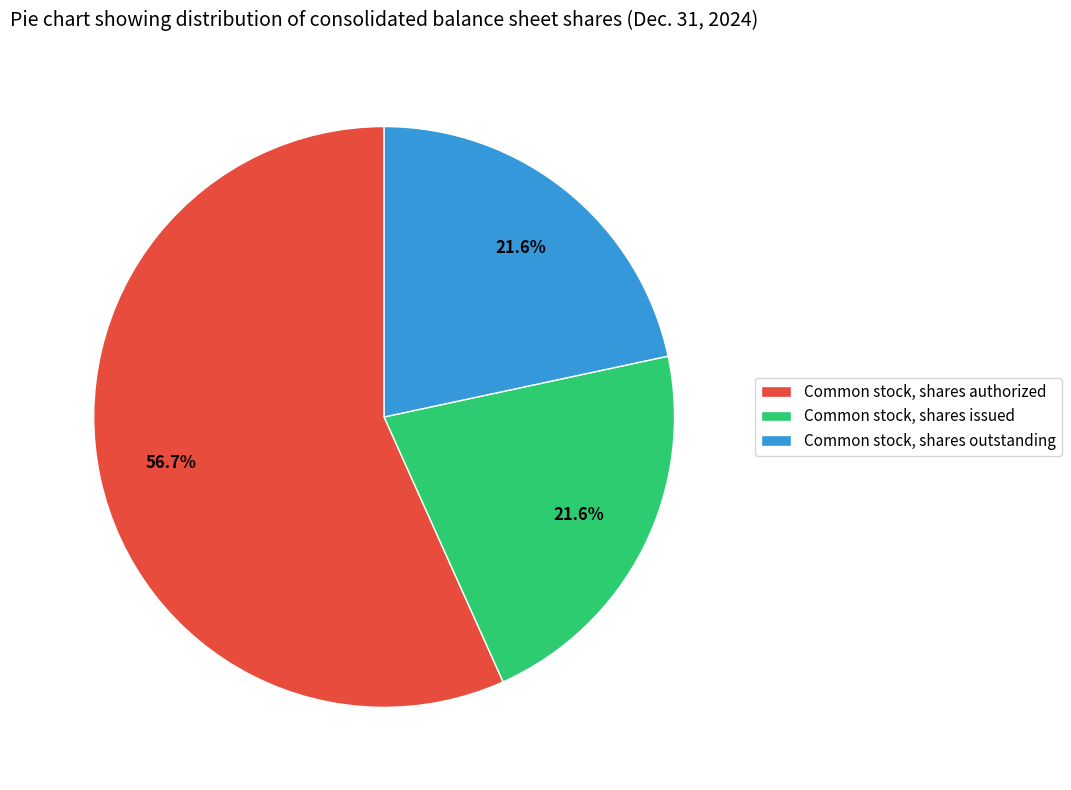

To the nearest percent, what is the difference between the largest and smallest slice percentages?

35%